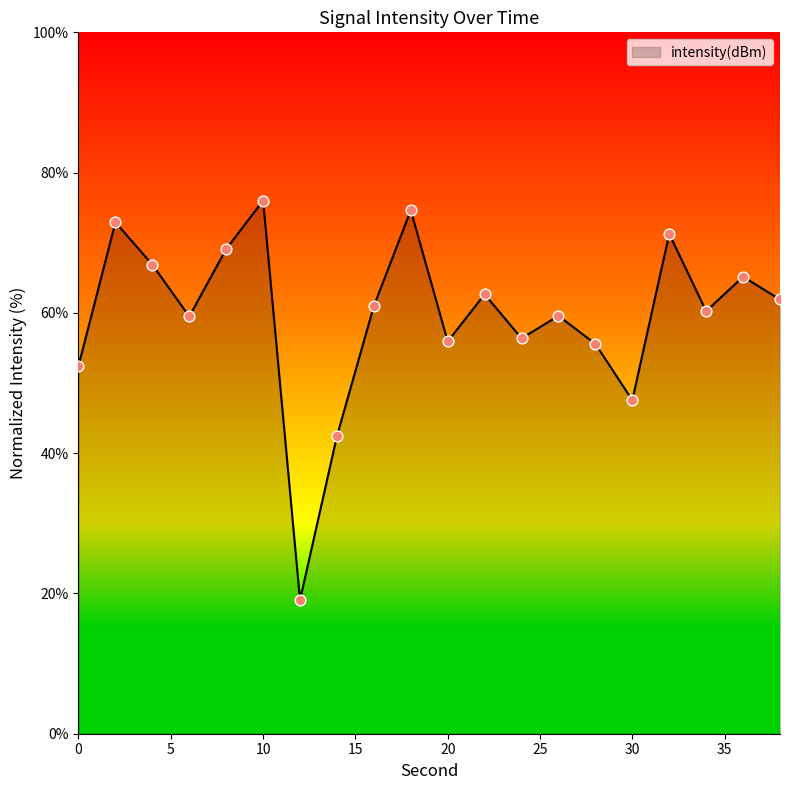

What is the smallest value displayed?

19.1